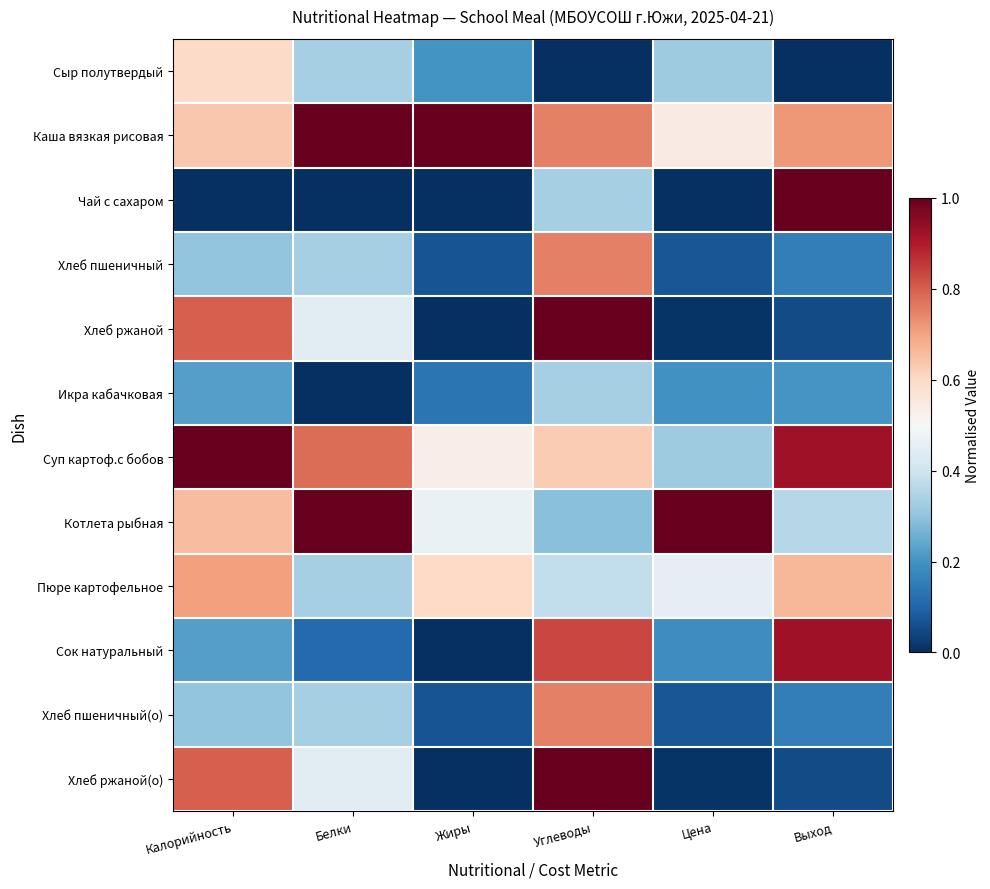

Reading right to left, list all the values displayed in this chart.

Сыр полутвердый: Выход=0.0	Цена=0.3	Углеводы=0.0	Жиры=0.2	Белки=0.3	Калорийность=0.6
Каша вязкая рисовая: Выход=0.7	Цена=0.5	Углеводы=0.8	Жиры=1.0	Белки=1.0	Калорийность=0.6
Чай с сахаром: Выход=1.0	Цена=0.0	Углеводы=0.3	Жиры=0.0	Белки=0.0	Калорийность=0.0
Хлеб пшеничный: Выход=0.2	Цена=0.1	Углеводы=0.8	Жиры=0.1	Белки=0.3	Калорийность=0.3
Хлеб ржаной: Выход=0.1	Цена=0.0	Углеводы=1.0	Жиры=0.0	Белки=0.4	Калорийность=0.8
Икра кабачковая: Выход=0.2	Цена=0.2	Углеводы=0.3	Жиры=0.1	Белки=0.0	Калорийность=0.2
Суп картоф.с бобов: Выход=0.9	Цена=0.3	Углеводы=0.6	Жиры=0.5	Белки=0.8	Калорийность=1.0
Котлета рыбная: Выход=0.4	Цена=1.0	Углеводы=0.3	Жиры=0.5	Белки=1.0	Калорийность=0.7
Пюре картофельное: Выход=0.7	Цена=0.5	Углеводы=0.4	Жиры=0.6	Белки=0.3	Калорийность=0.7
Сок натуральный: Выход=0.9	Цена=0.2	Углеводы=0.8	Жиры=0.0	Белки=0.1	Калорийность=0.2
Хлеб пшеничный(о): Выход=0.2	Цена=0.1	Углеводы=0.8	Жиры=0.1	Белки=0.3	Калорийность=0.3
Хлеб ржаной(о): Выход=0.1	Цена=0.0	Углеводы=1.0	Жиры=0.0	Белки=0.4	Калорийность=0.8